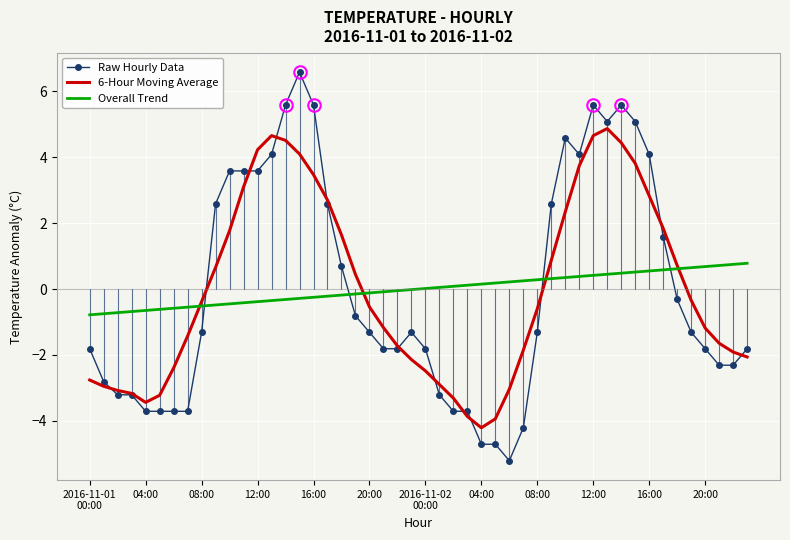

What is the maximum value for Overall Trend?

0.8